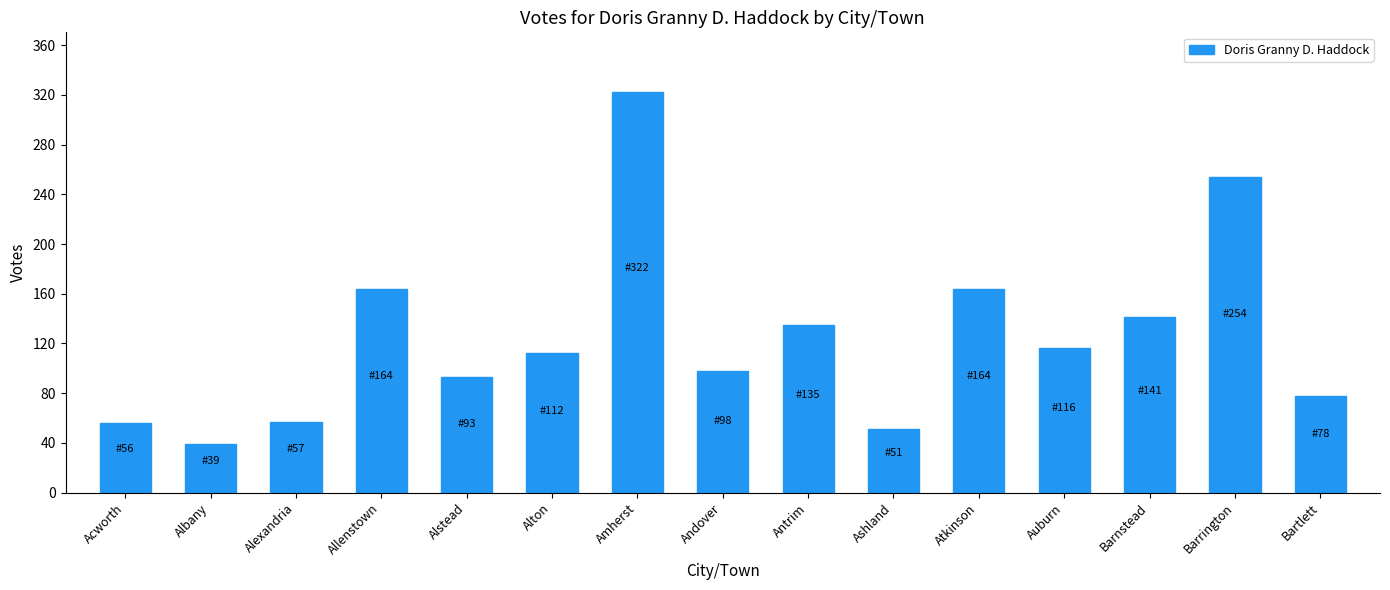

What is the greatest value displayed?

322